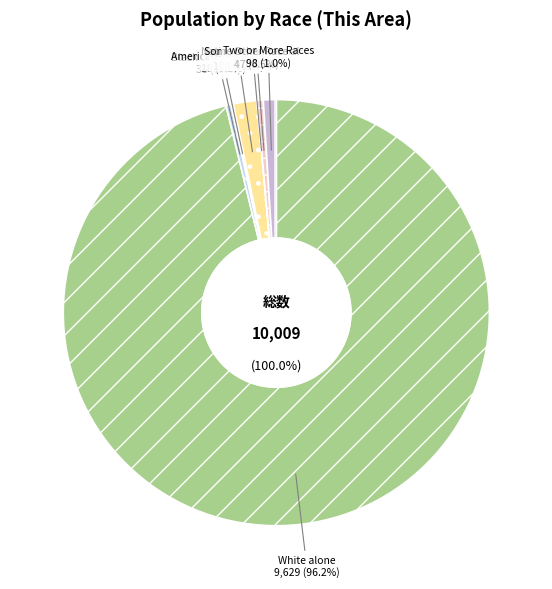

To the nearest percent, what is the average slice percentage?

14%